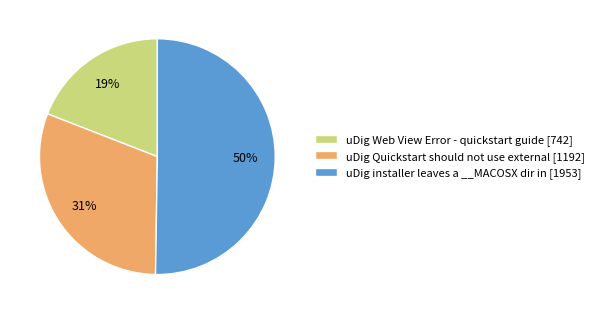

Which slice is the smallest?

uDig Web View Error - quickstart guide